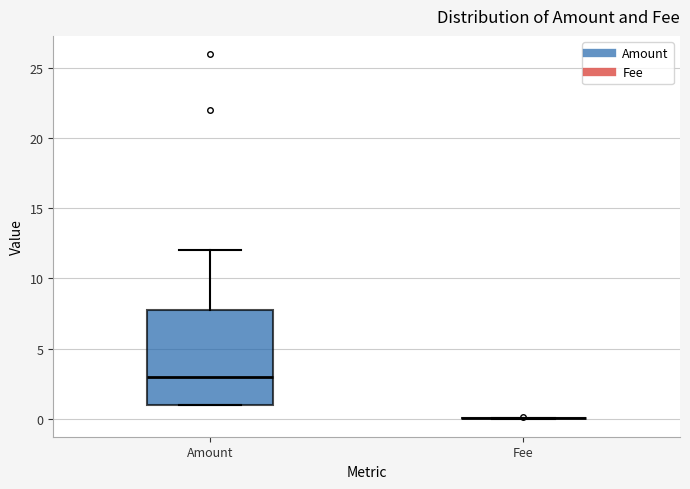

Reading left to right, read every box against the y-axis: the position of its median line, the range the box covers, and the ends of its whiskers. The values are not printed on the chart, so give them approximately, as read against the axis.

Amount: median 3, box 1 to 8, whiskers 1 to 12
Fee: box collapsed to a line at 0, whiskers 0 to 0